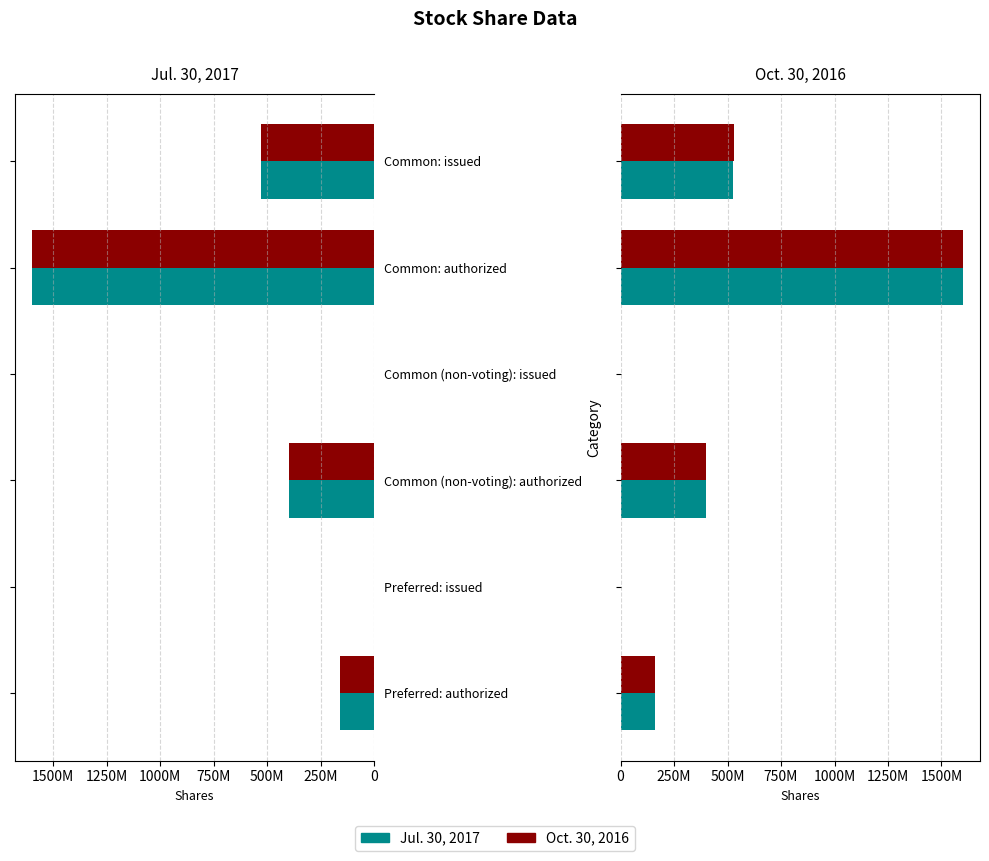

What is the maximum value for Oct. 30, 2016?

1600000000